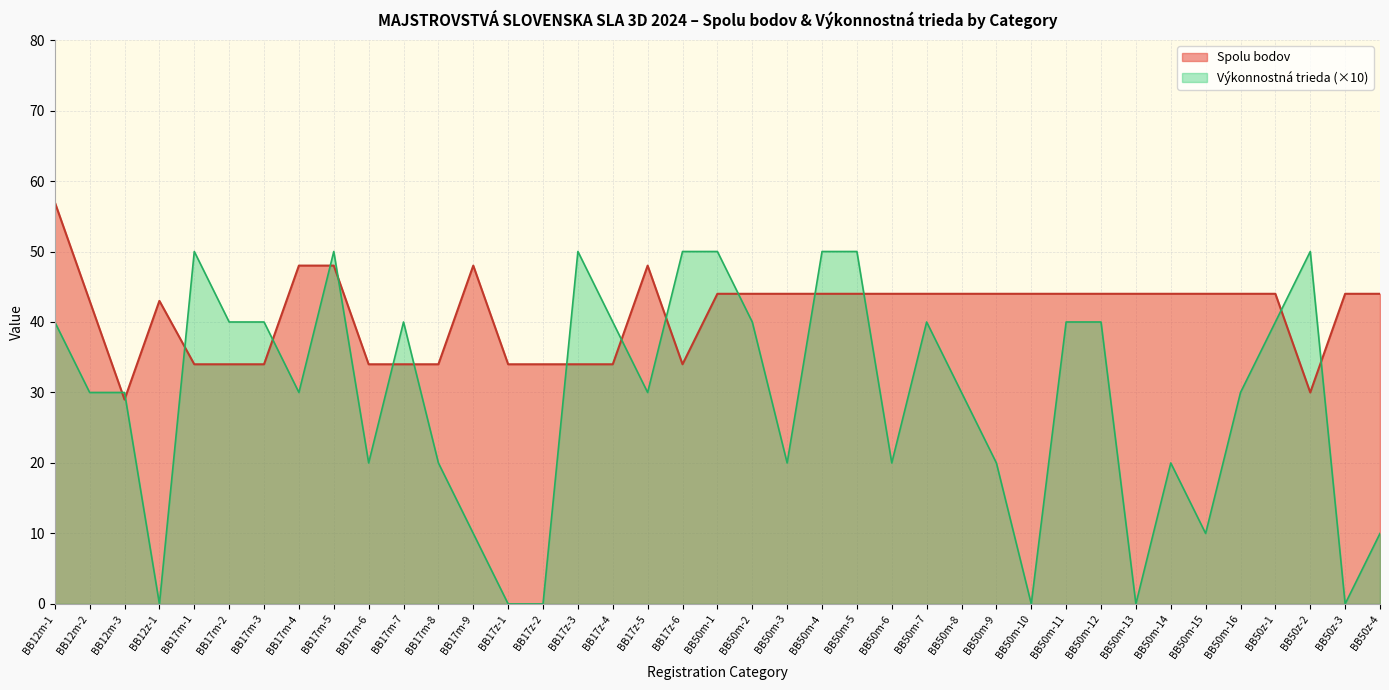

What position from the right is BB17z-6?

21